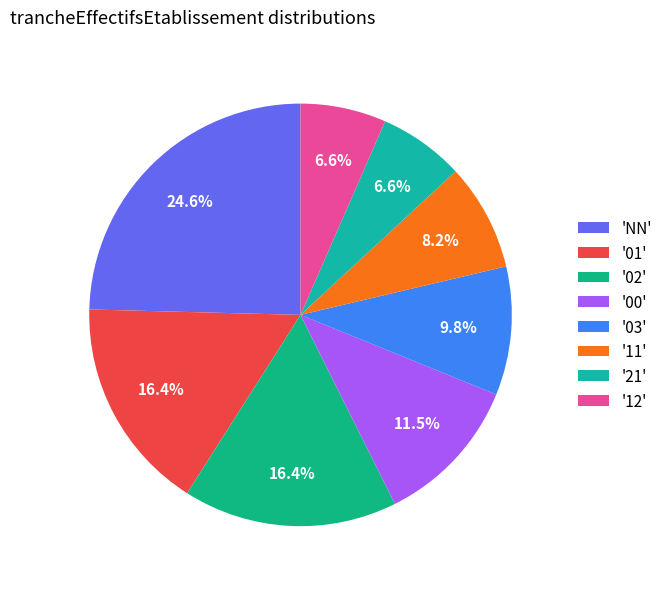

Count the number of slices in the pie.

8